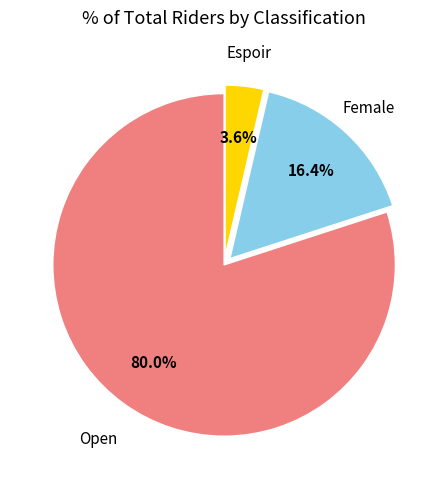

To the nearest percent, what is the average slice percentage?

33%